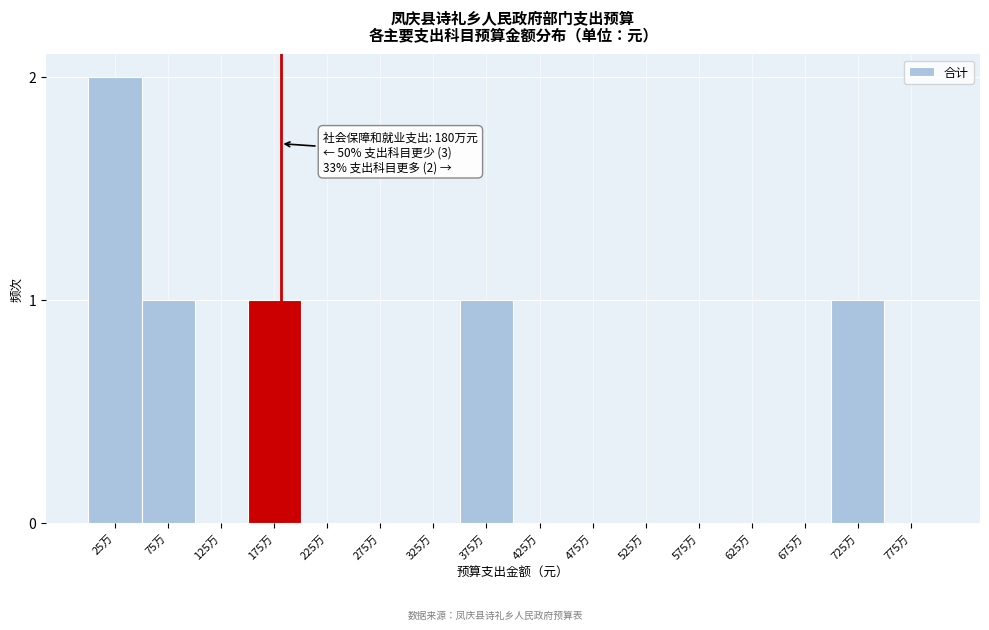

Reading left to right, extract all data points from this chart.

25万=2	75万=1	125万=0	175万=1	225万=0	275万=0	325万=0	375万=1	425万=0	475万=0	525万=0	575万=0	625万=0	675万=0	725万=1	775万=0